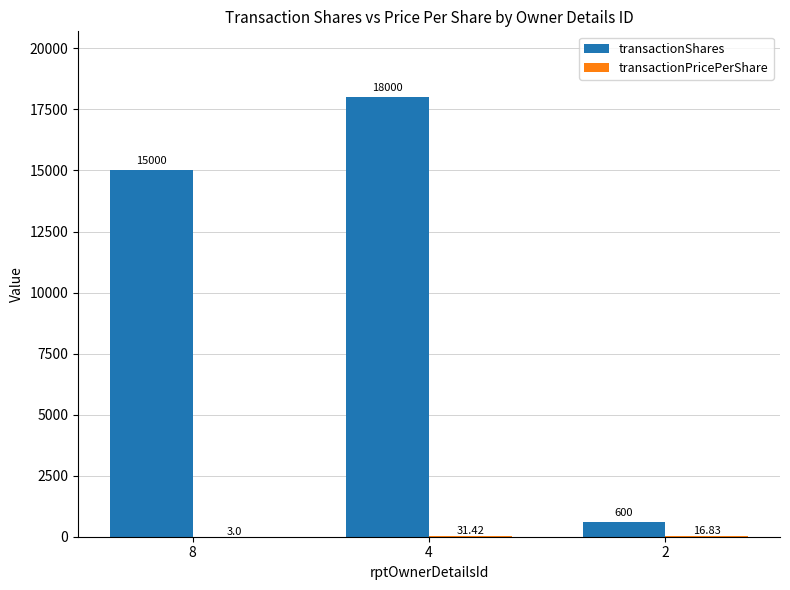

How many transactionShares values are between 600 and 18000?

3